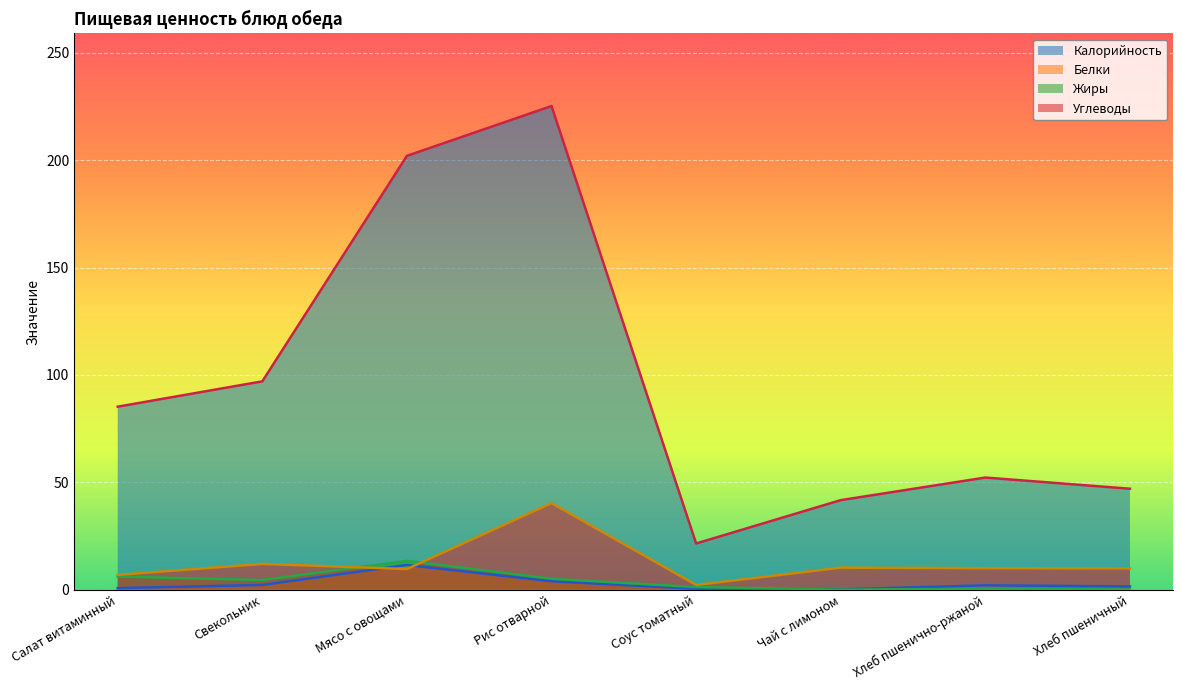

What is the difference between the maximum and minimum values in the Калорийность series?

203.7